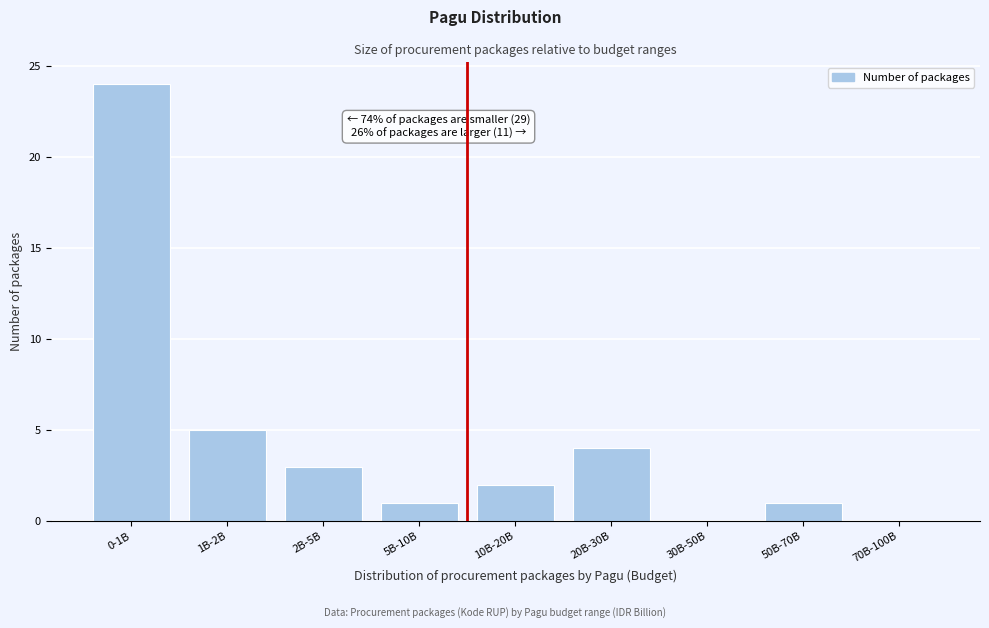

Reading left to right, extract all data points from this chart.

0-1B=24	1B-2B=5	2B-5B=3	5B-10B=1	10B-20B=2	20B-30B=4	30B-50B=0	50B-70B=1	70B-100B=0